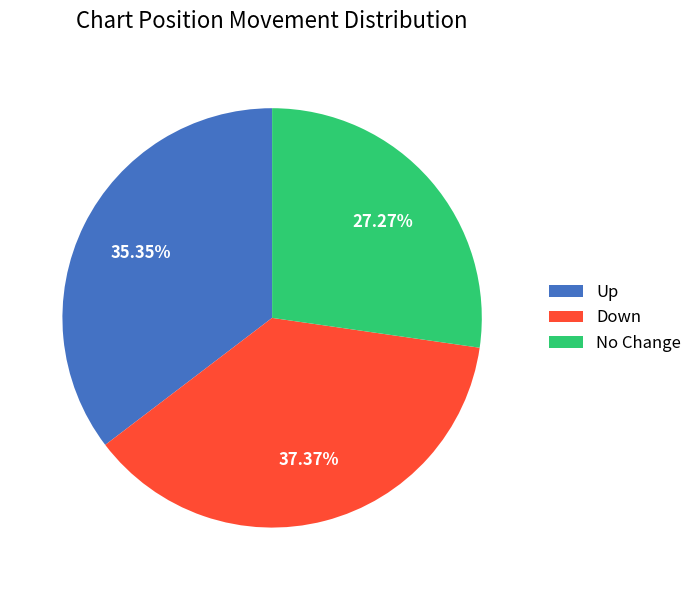

Count the number of slices in the pie.

3